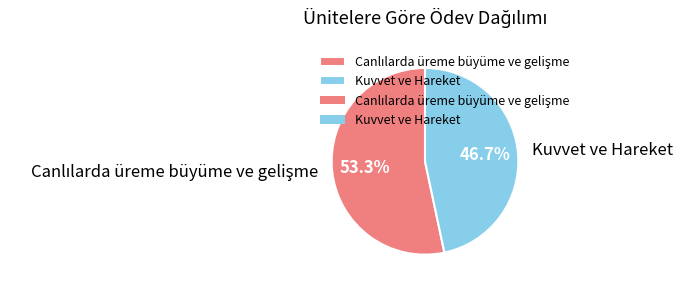

Which slice is the smallest?

Kuvvet ve Hareket